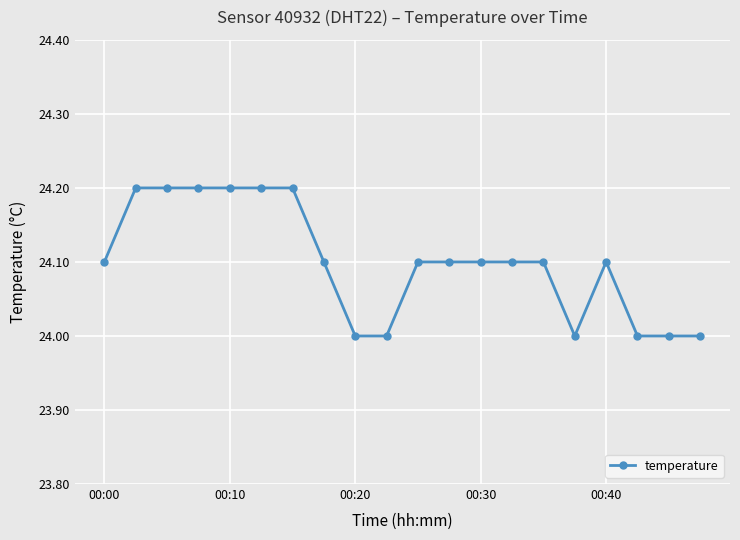

Reading right to left, list all the values displayed in this chart.

24.0	24.0	24.0	24.1	24.0	24.1	24.1	24.1	24.1	24.1	24.0	24.0	24.1	24.2	24.2	24.2	24.2	24.2	24.2	24.1